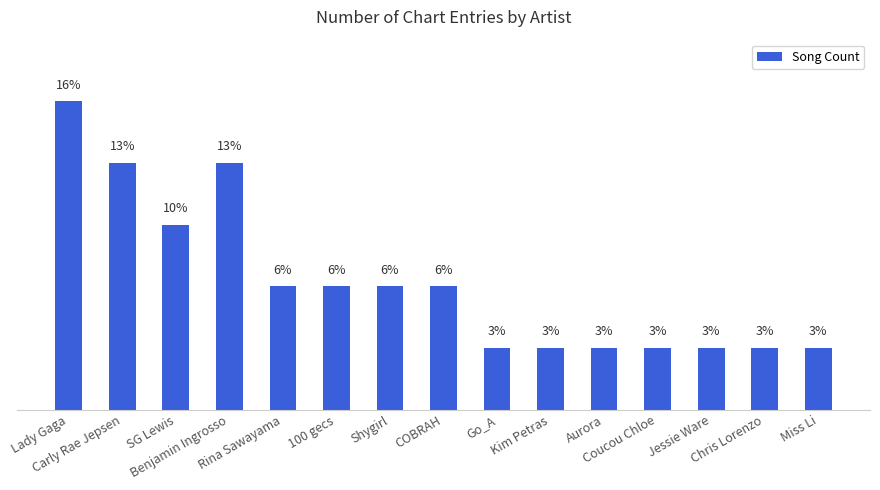

What is the greatest value displayed?

16.1